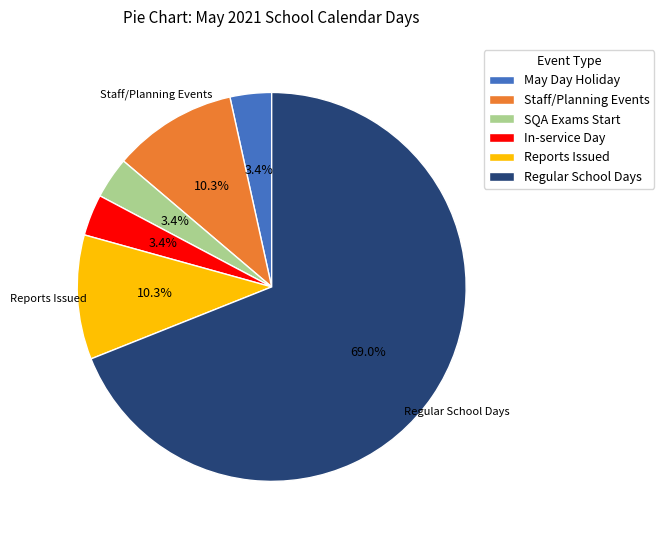

Which slice represents more than half of the pie?

Regular School Days